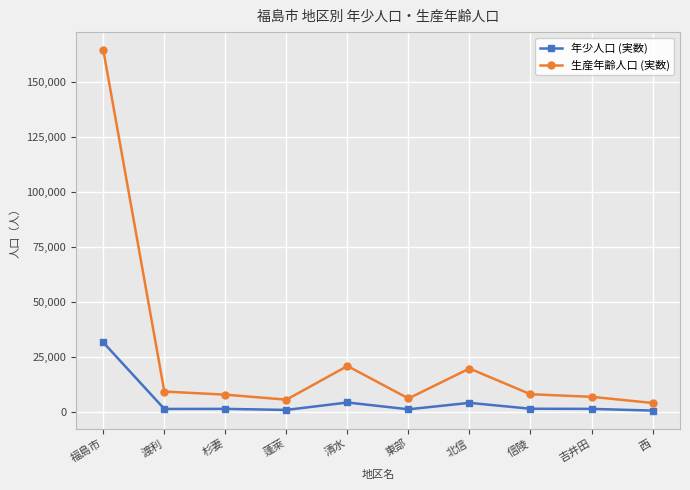

Rank the series by their maximum value, from highest to lowest.

生産年齢人口 (実数), 年少人口 (実数)